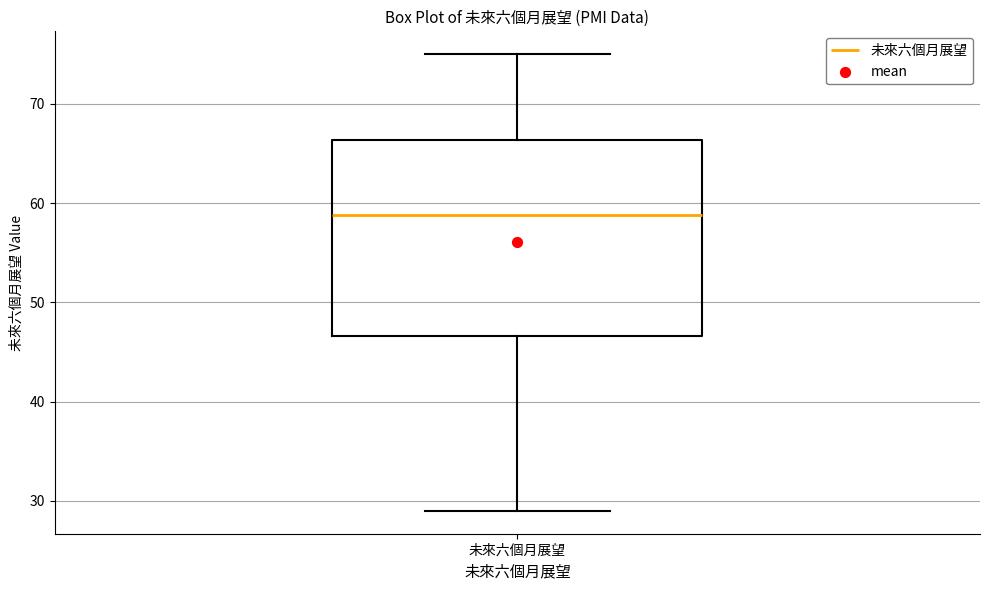

Where is the upper edge of the box for 未來六個月展望 on the y-axis? The values are not printed on the chart, so give them approximately, as read against the axis.

66